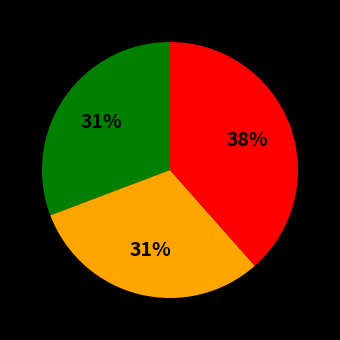

To the nearest percent, what is the average slice percentage?

33%